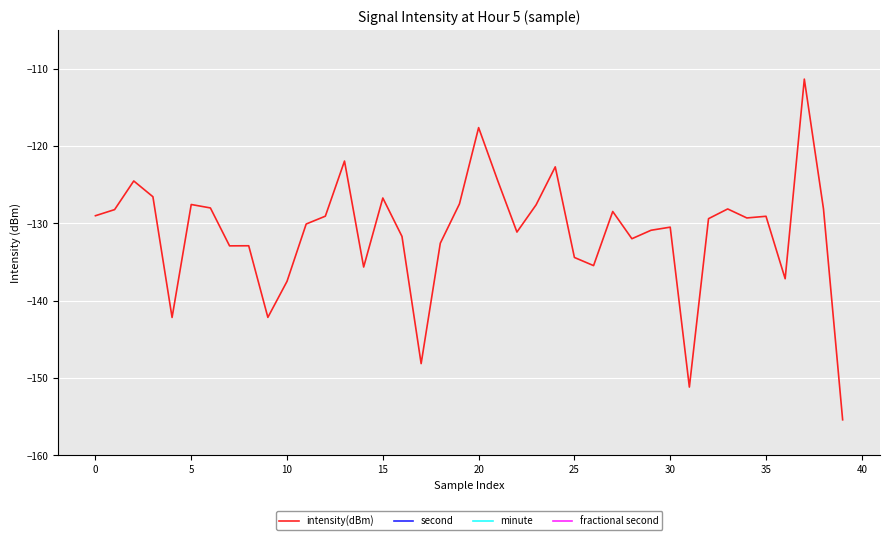

At how many categories does at least one series exceed 29?

15